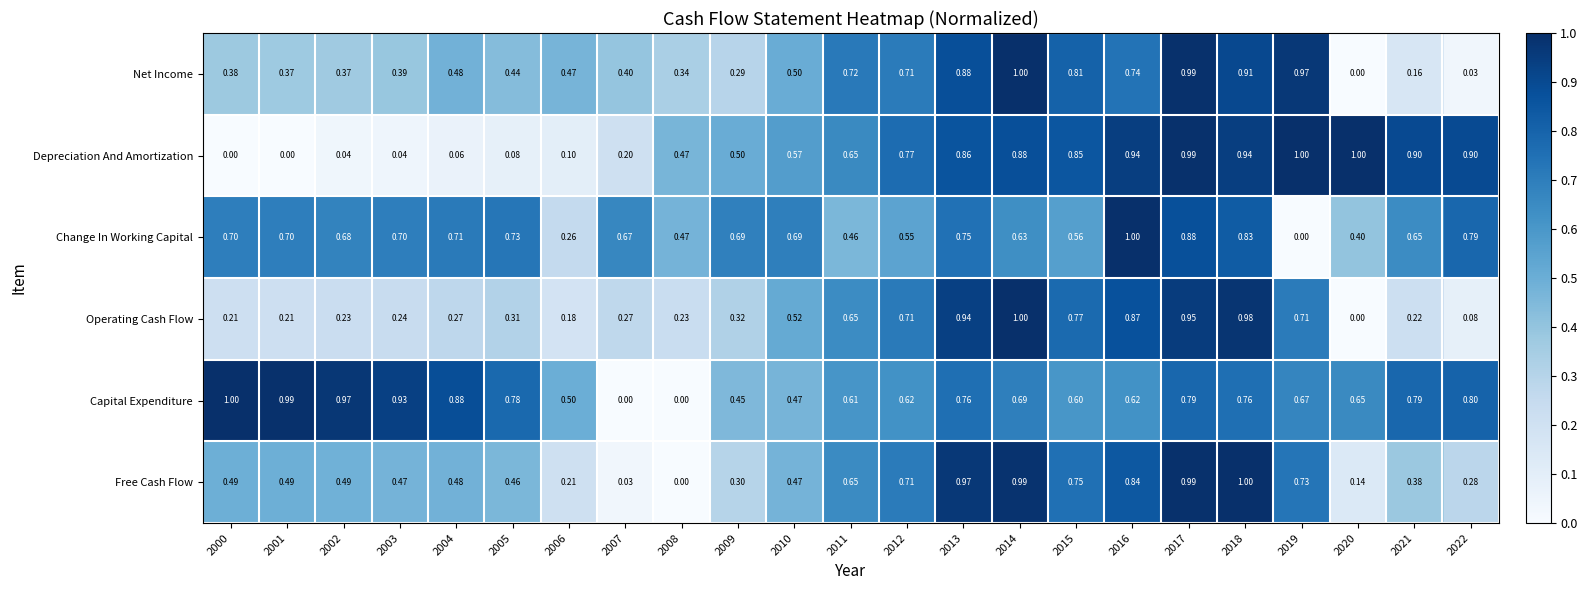

What is the total value across all series at 2000?

2.8